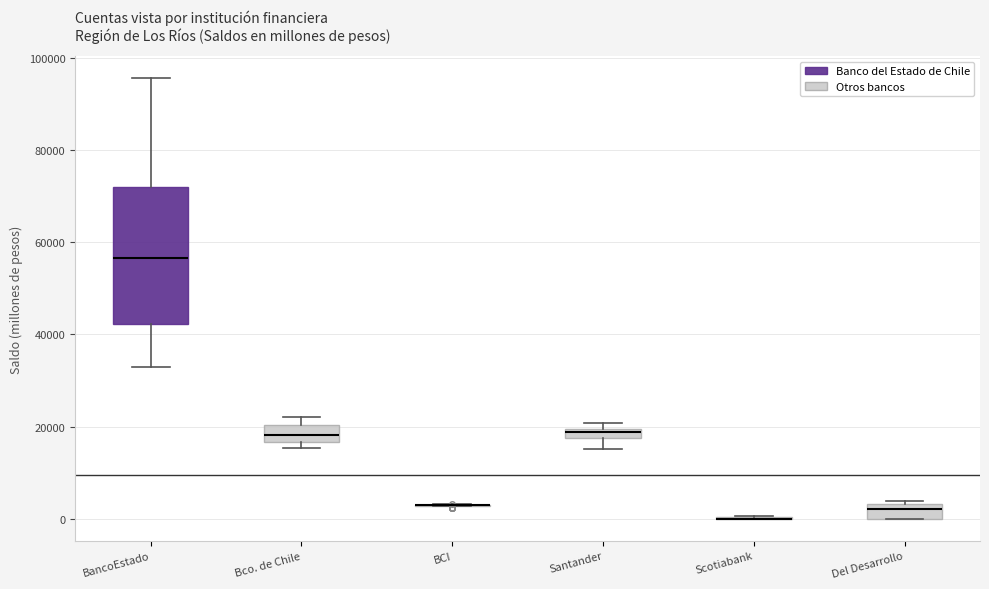

Comparing the boxes themselves (not the whiskers), which one is the tallest?

BancoEstado